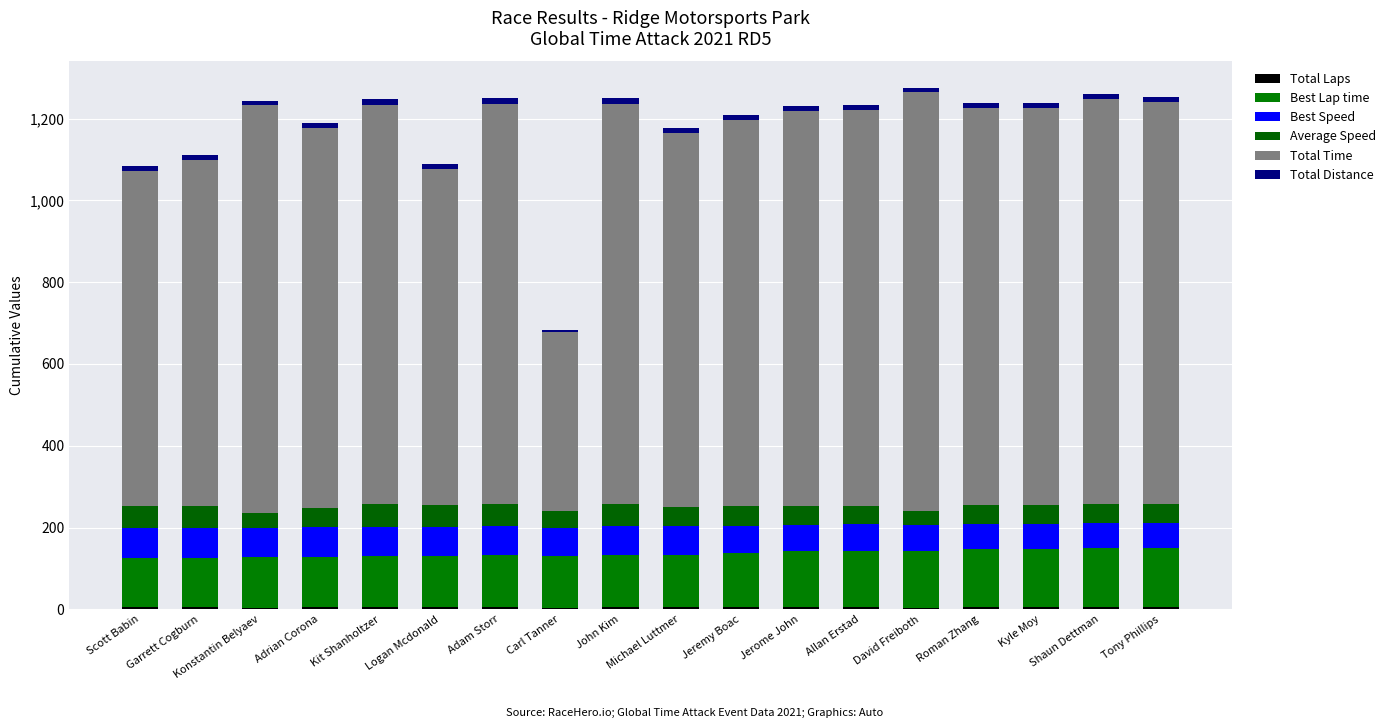

True or false: Total Distance has a value of 21.1 at Logan Mcdonald.

False